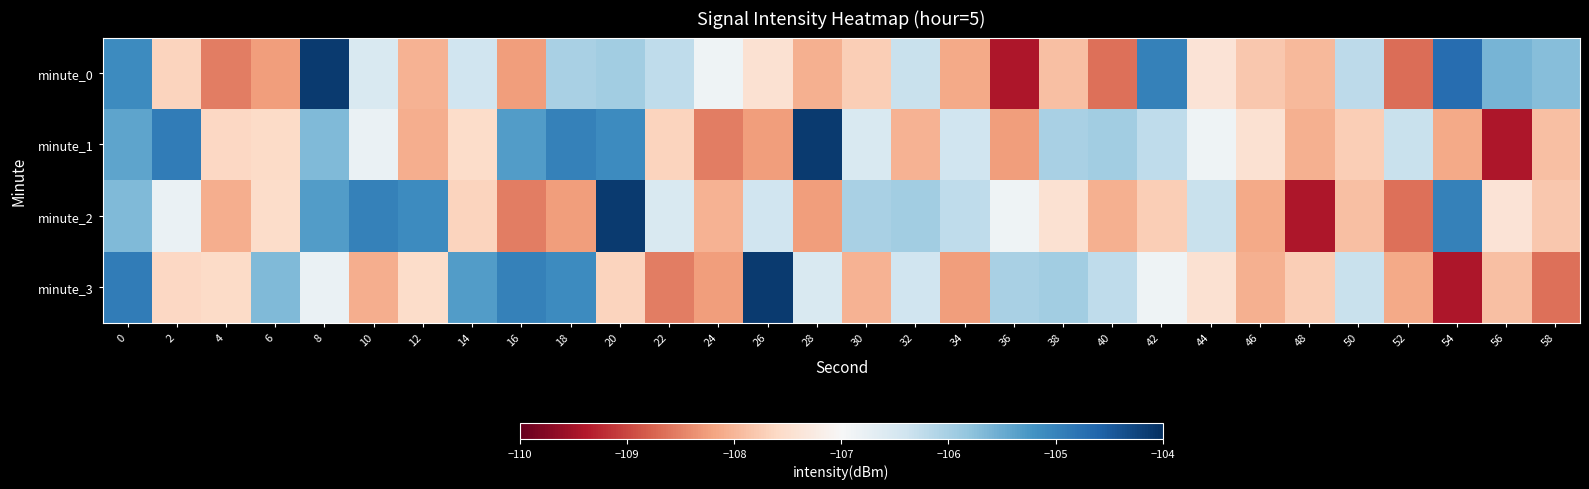

Reading left to right, transcribe all the data shown in this chart.

minute_0: 0=-105.1	2=-107.7	4=-108.5	6=-108.3	8=-104.1	10=-106.5	12=-108.0	14=-106.4	16=-108.3	18=-106.0	20=-106.0	22=-106.2	24=-106.9	26=-107.5	28=-108.1	30=-107.7	32=-106.3	34=-108.1	36=-109.4	38=-107.9	40=-108.7	42=-105.0	44=-107.4	46=-107.8	48=-108.0	50=-106.2	52=-108.7	54=-104.7	56=-105.6	58=-105.7
minute_1: 0=-105.4	2=-104.9	4=-107.6	6=-107.6	8=-105.7	10=-106.8	12=-108.1	14=-107.5	16=-105.3	18=-105.0	20=-105.1	22=-107.7	24=-108.5	26=-108.3	28=-104.1	30=-106.5	32=-108.0	34=-106.4	36=-108.3	38=-106.0	40=-106.0	42=-106.2	44=-106.9	46=-107.5	48=-108.1	50=-107.7	52=-106.3	54=-108.1	56=-109.4	58=-107.9
minute_2: 0=-105.7	2=-106.8	4=-108.1	6=-107.5	8=-105.3	10=-105.0	12=-105.1	14=-107.7	16=-108.5	18=-108.3	20=-104.1	22=-106.5	24=-108.0	26=-106.4	28=-108.3	30=-106.0	32=-106.0	34=-106.2	36=-106.9	38=-107.5	40=-108.1	42=-107.7	44=-106.3	46=-108.1	48=-109.4	50=-107.9	52=-108.7	54=-105.0	56=-107.4	58=-107.8
minute_3: 0=-104.9	2=-107.6	4=-107.6	6=-105.7	8=-106.8	10=-108.1	12=-107.5	14=-105.3	16=-105.0	18=-105.1	20=-107.7	22=-108.5	24=-108.3	26=-104.1	28=-106.5	30=-108.0	32=-106.4	34=-108.3	36=-106.0	38=-106.0	40=-106.2	42=-106.9	44=-107.5	46=-108.1	48=-107.7	50=-106.3	52=-108.1	54=-109.4	56=-107.9	58=-108.7